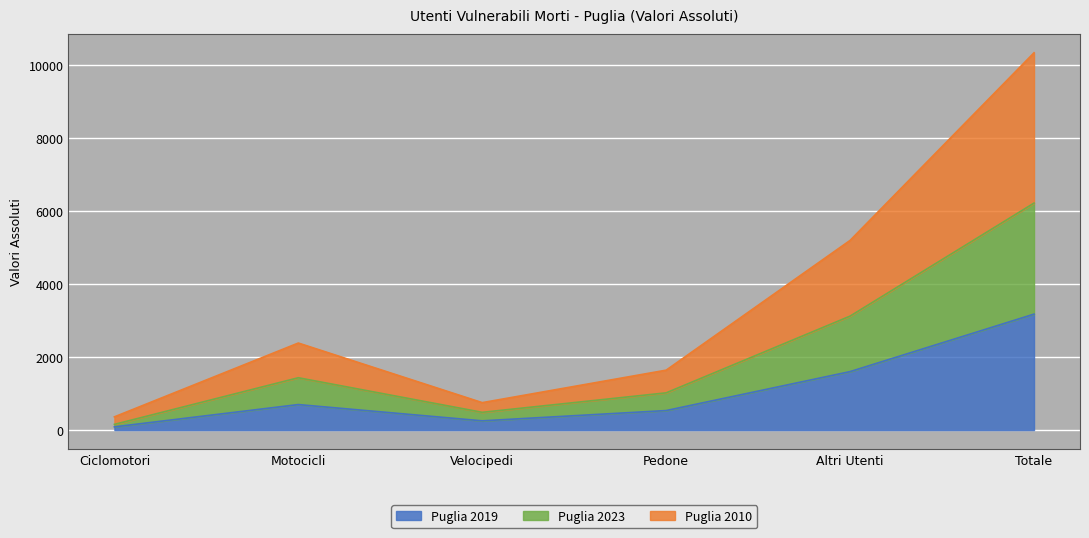

How many categories are shown in the chart?

6